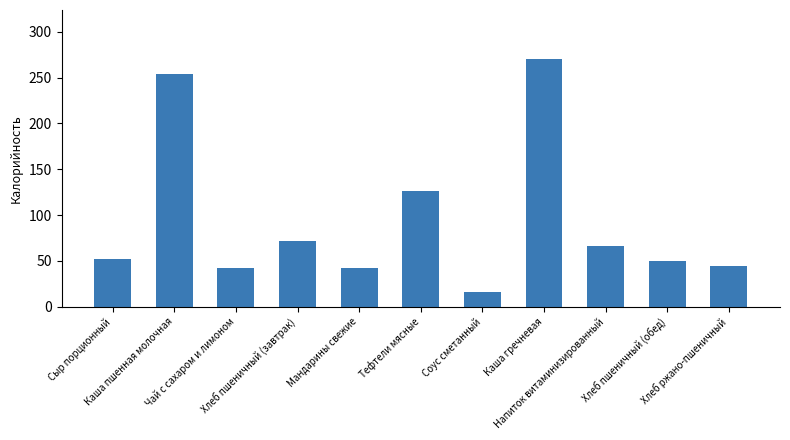

What is the value of the 1st bar from the left?

52.5